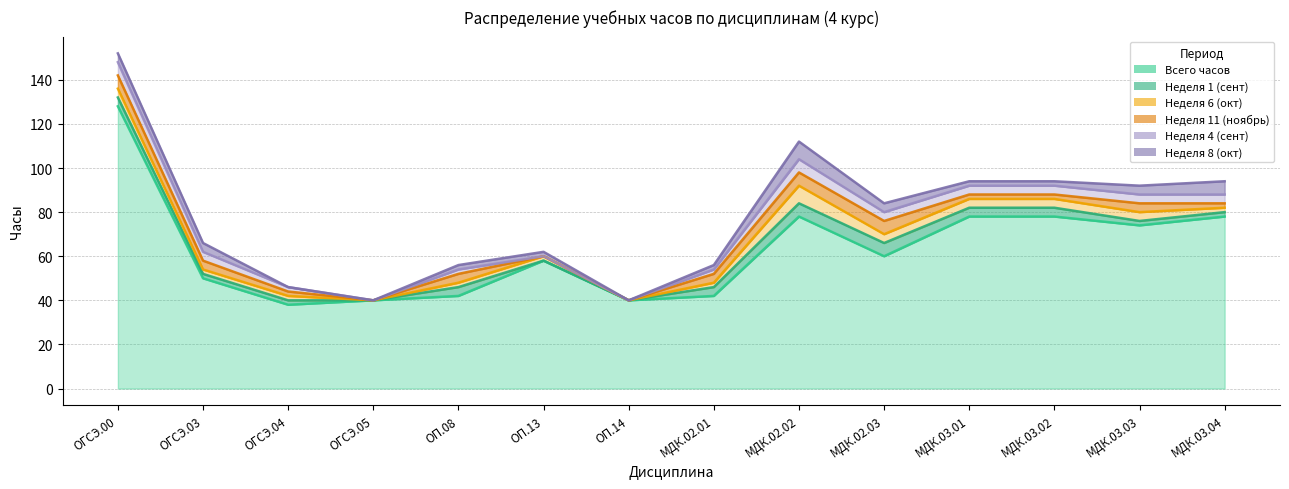

At which category does Неделя 6 (окт) reach its first local valley?

ОГСЭ.05